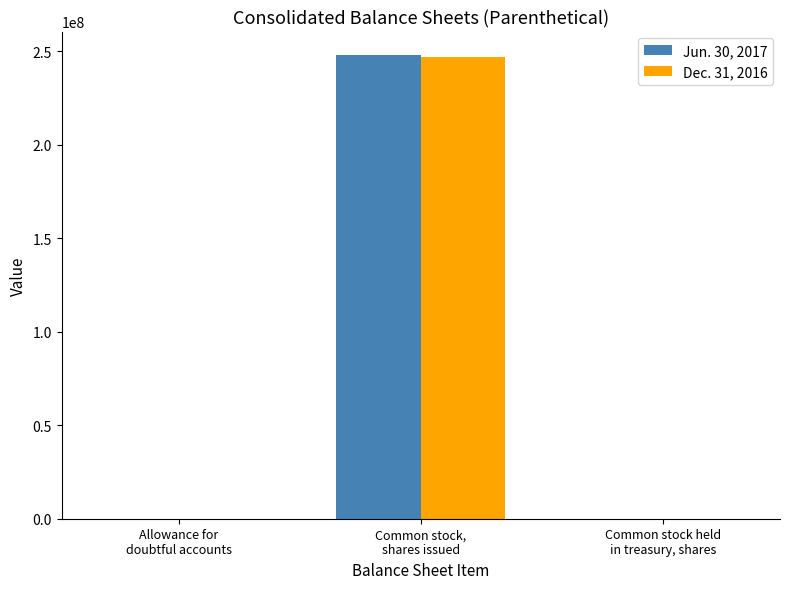

What are all the series names shown in the legend?

Jun. 30, 2017, Dec. 31, 2016